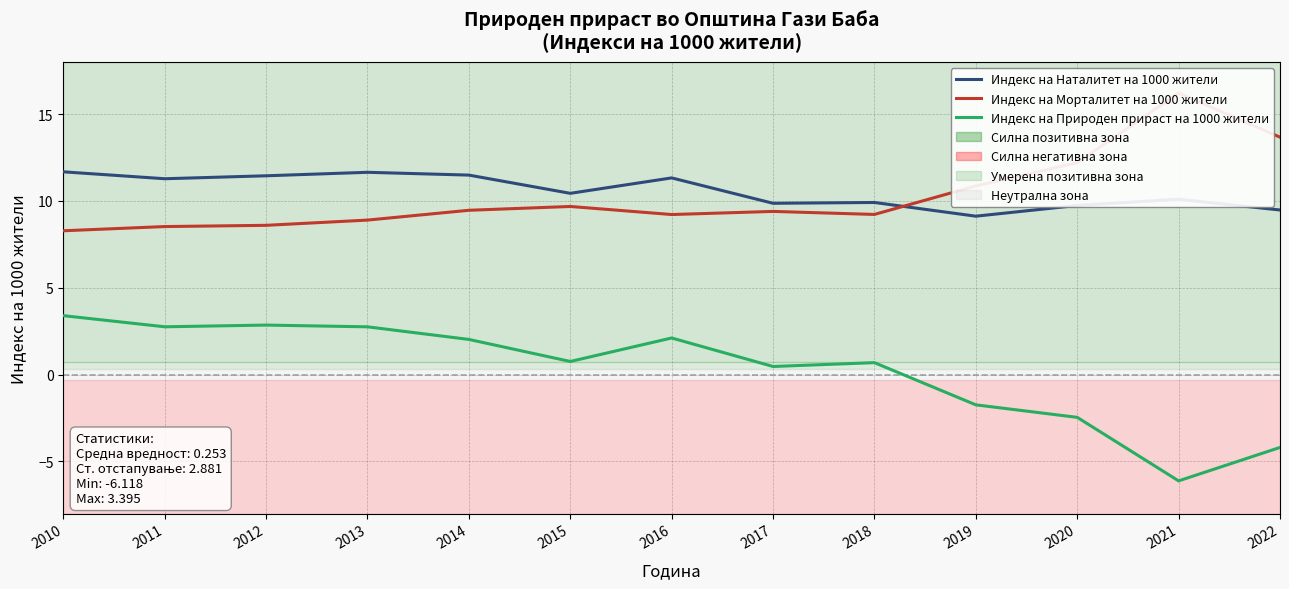

What value does the Индекс на Морталитет на 1000 жители series have at 2018?

9.2